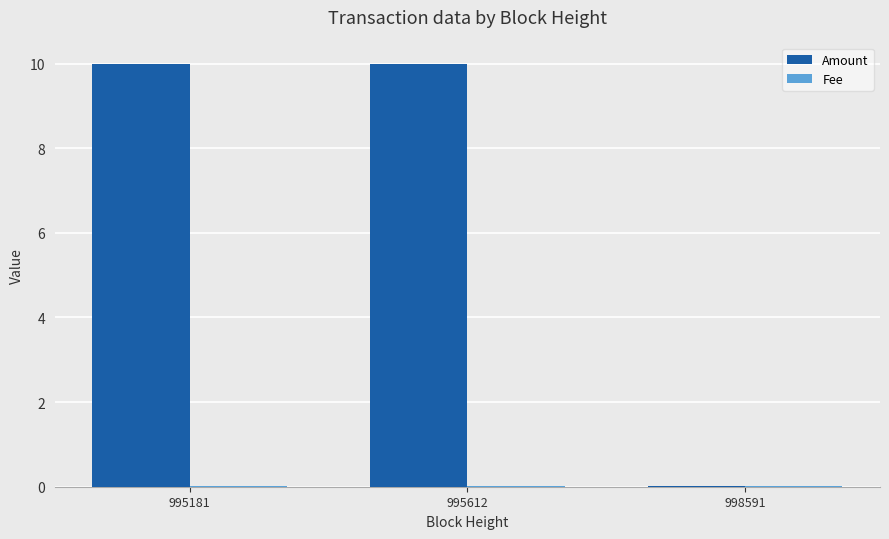

Which series has the largest total across all categories?

Amount